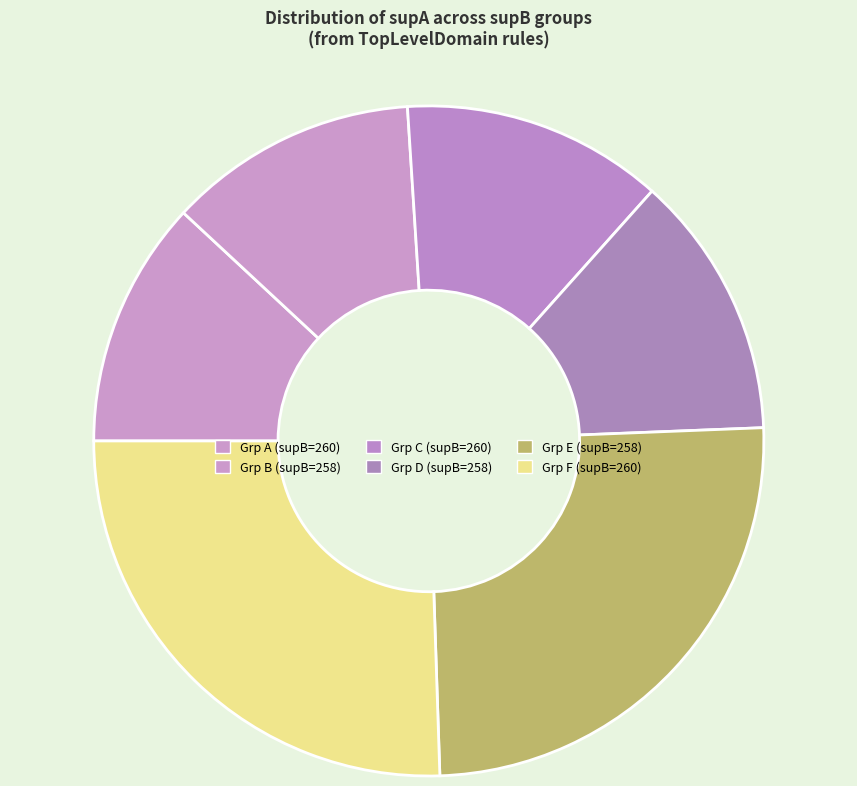

How many segments does this pie chart have?

6